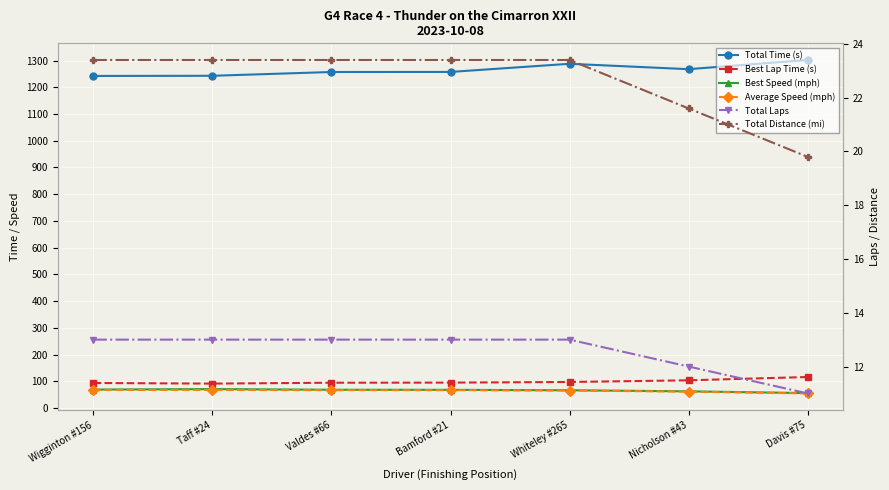

How many values in the Total Laps series are below 13?

2